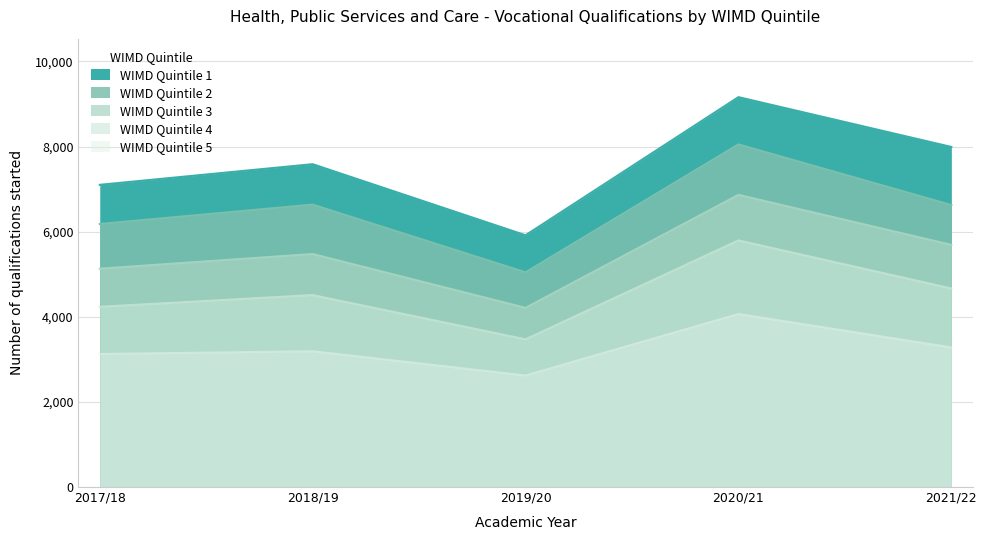

How many lines are shown in the chart?

5